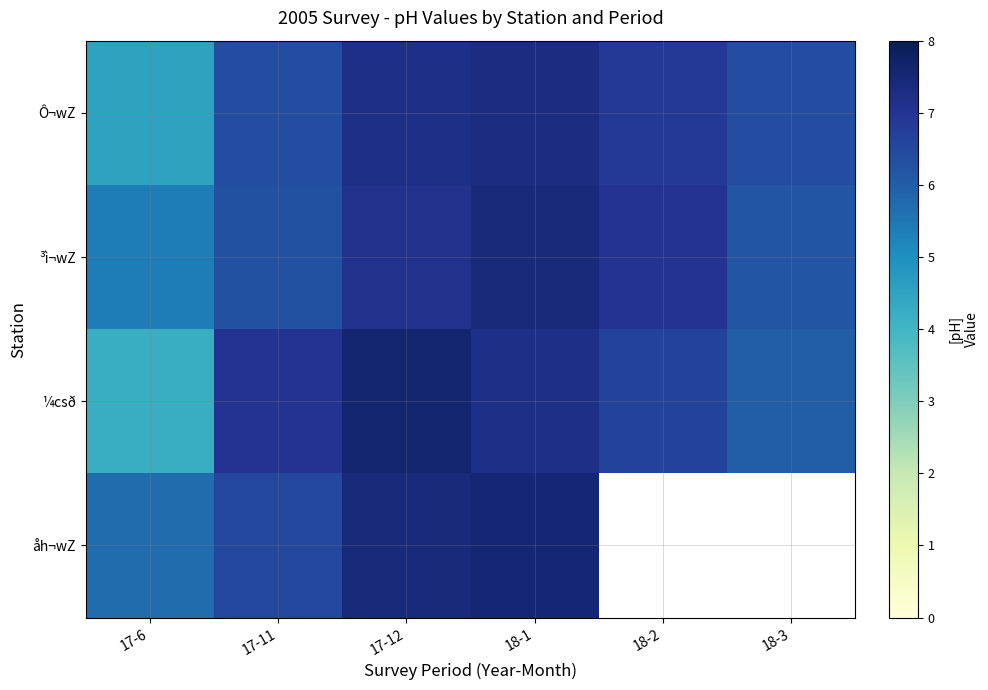

What is the difference between the maximum and minimum values in the åh¬wZ series?

1.8